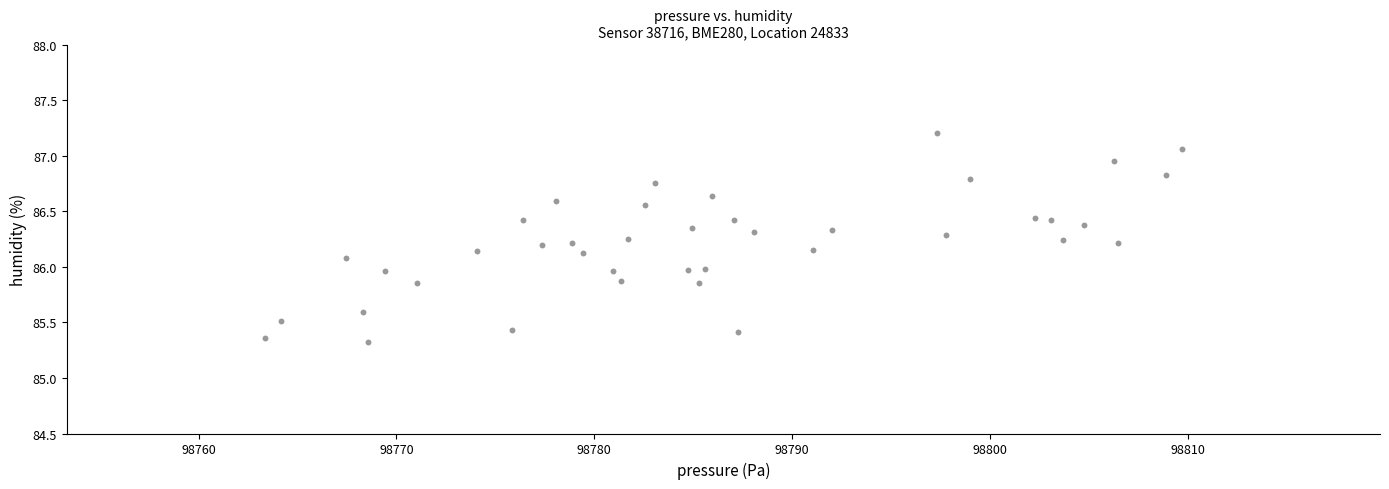

What is the range of Y values (max minus min)?

1.9